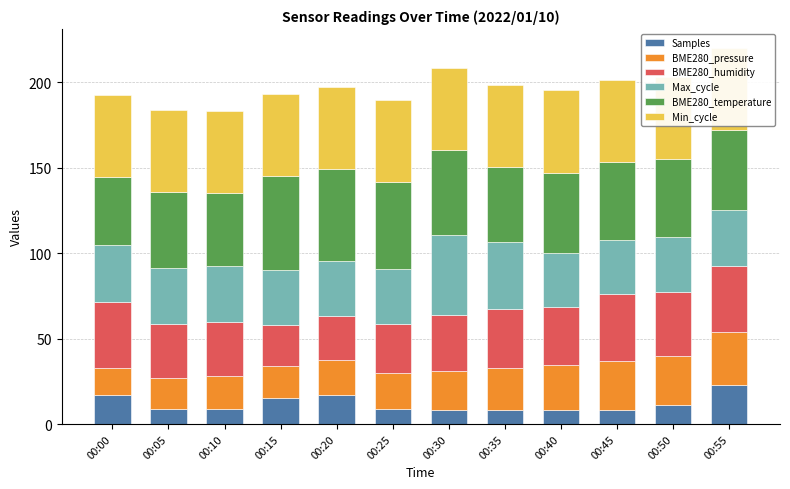

What is the maximum value for BME280_temperature?

55.0